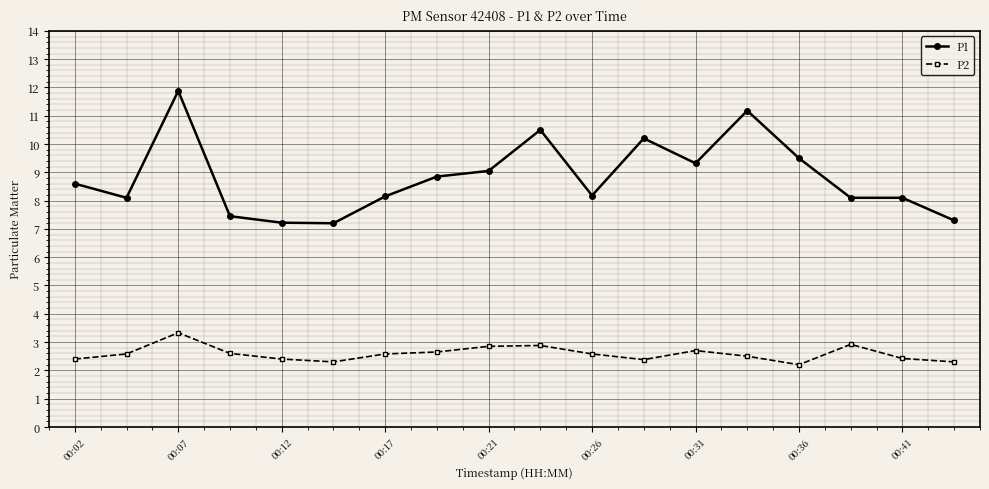

How many data points does each series have?

18